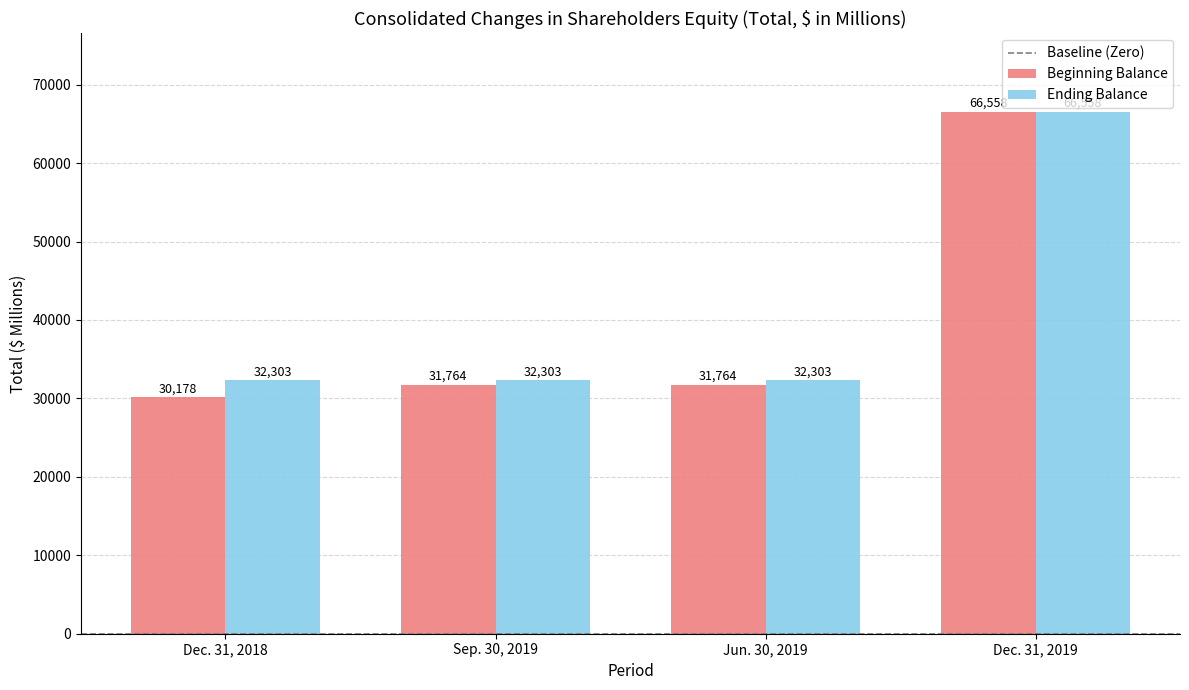

What is the maximum value shown in the chart?

66558